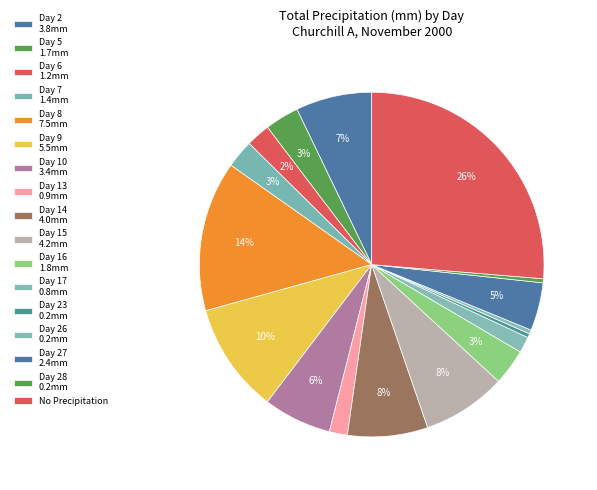

How many segments does this pie chart have?

17